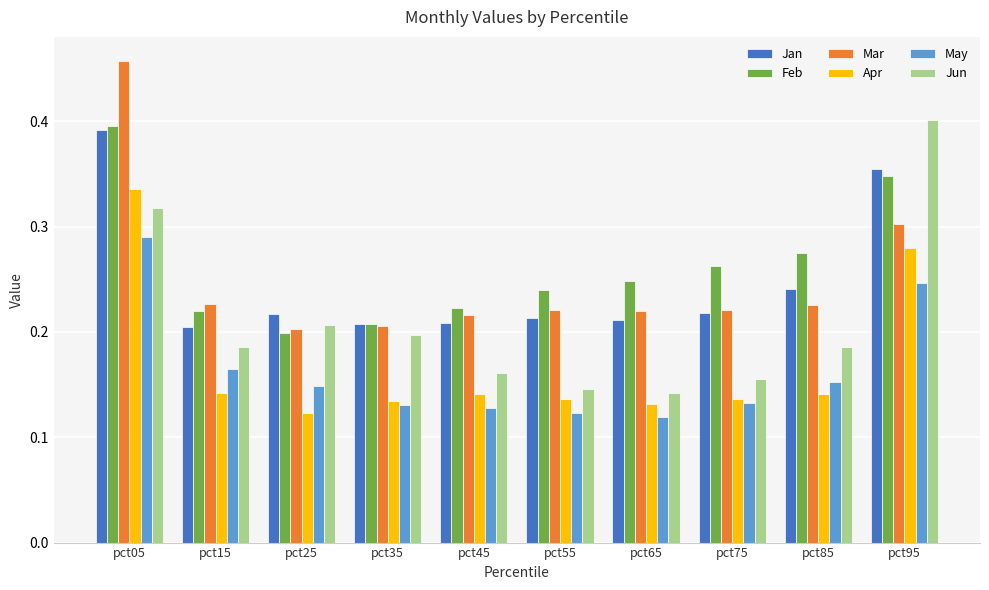

Which series has the largest total across all categories?

Feb